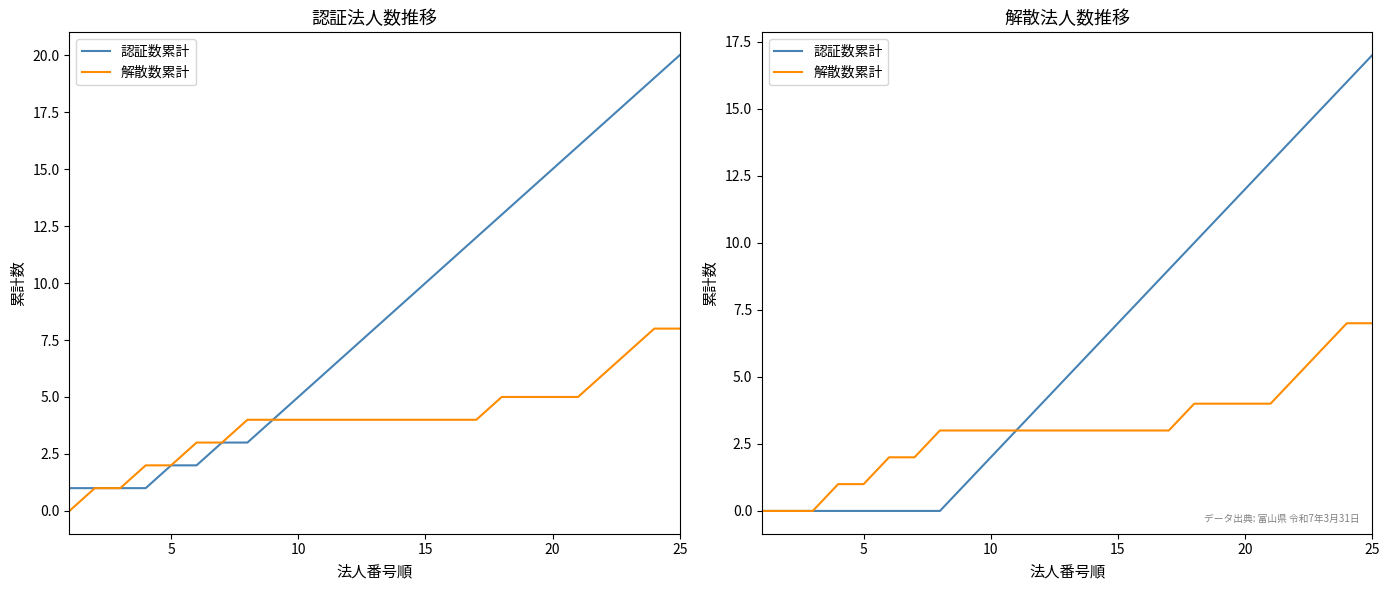

What are all the series names shown in the legend?

認証数累計, 解散数累計